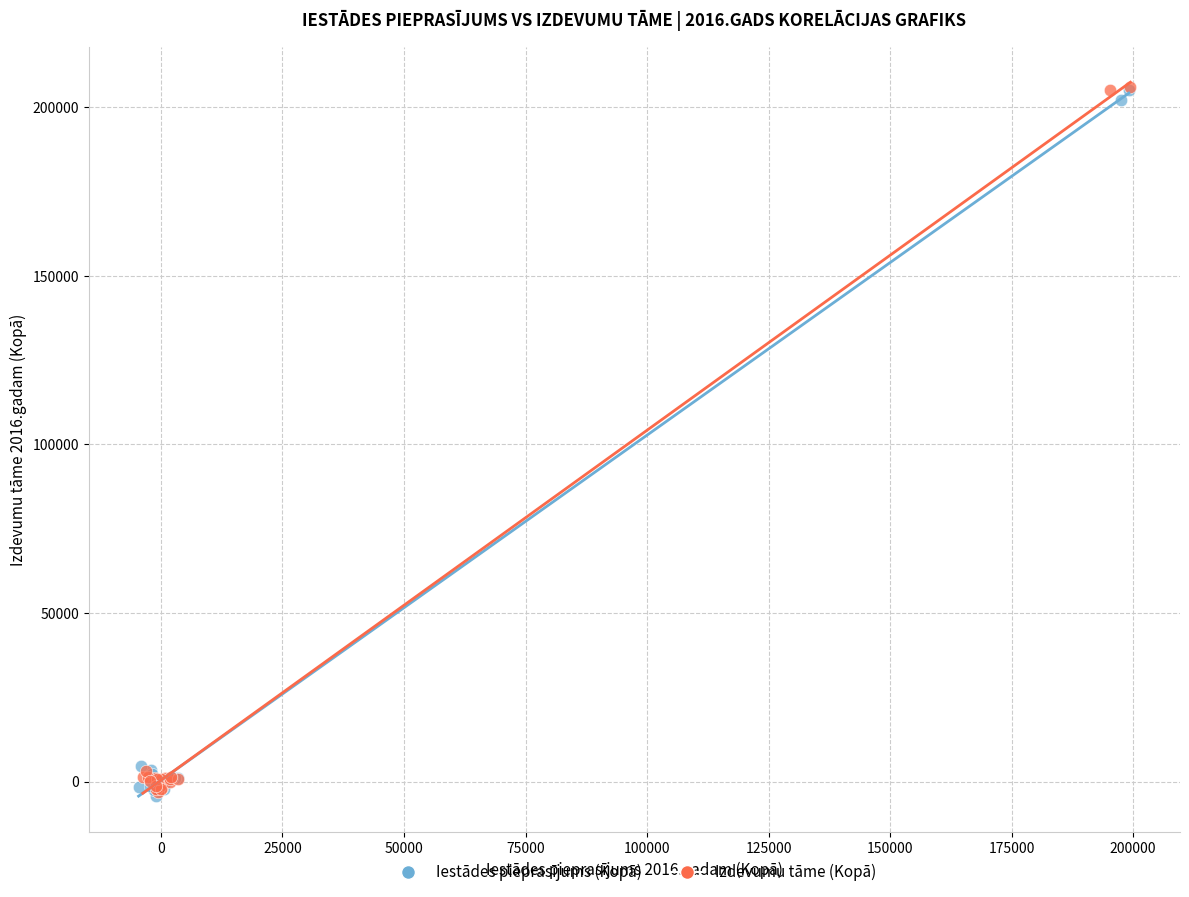

What are all the series names shown in the legend?

Iestādes pieprasījums (Kopā), Izdevumu tāme (Kopā)